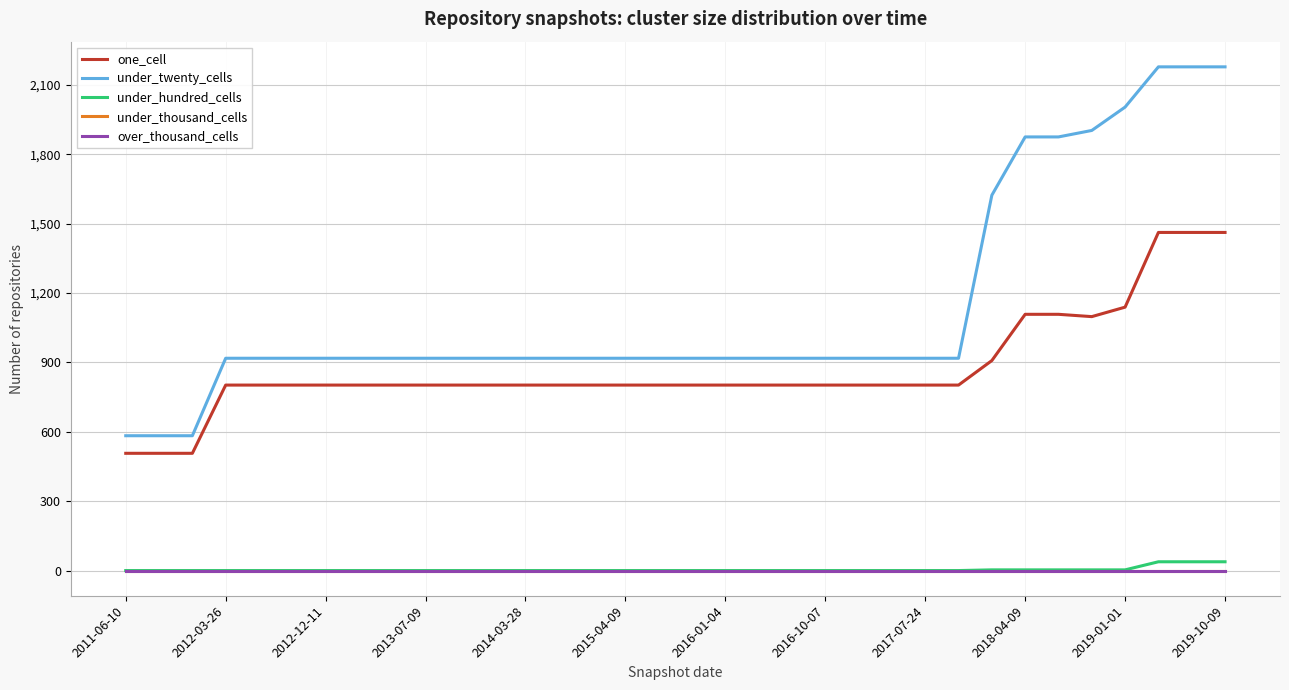

Does the chart display data point markers on the line(s)?

No